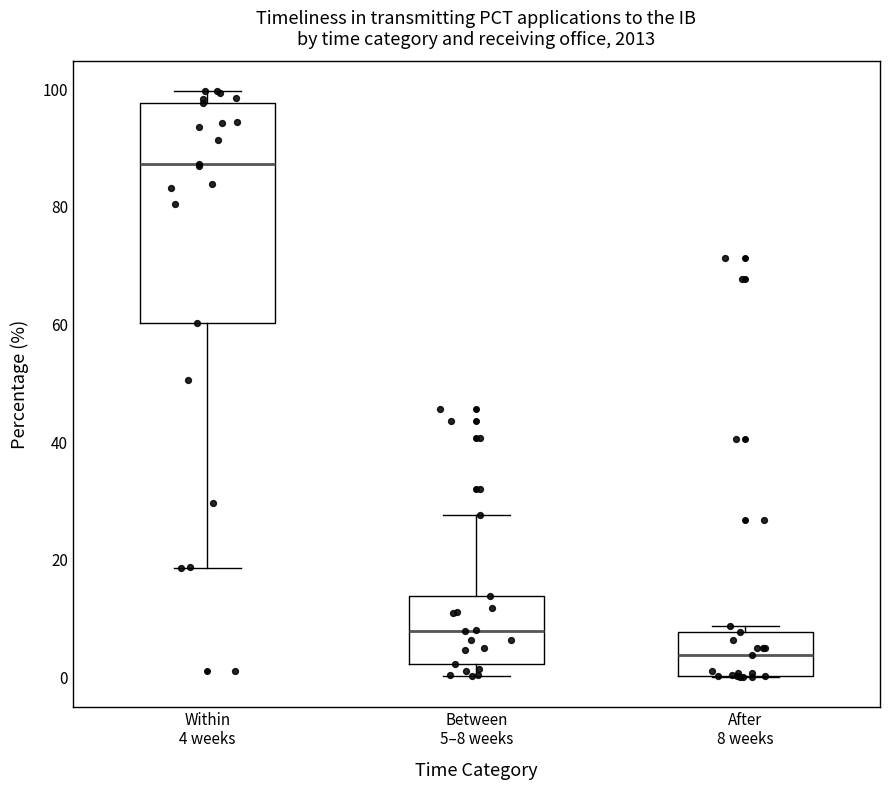

Reading left to right, read every box against the y-axis: the position of its median line, the range the box covers, and the ends of its whiskers. The values are not printed on the chart, so give them approximately, as read against the axis.

Within 4 weeks: median 88, box 60 to 98, whiskers 18 to 100
Between 5–8 weeks: median 8, box 2 to 14, whiskers 0 to 28
After 8 weeks: median 4, box 0 to 8, whiskers 0 to 8 (just above the box's upper edge)